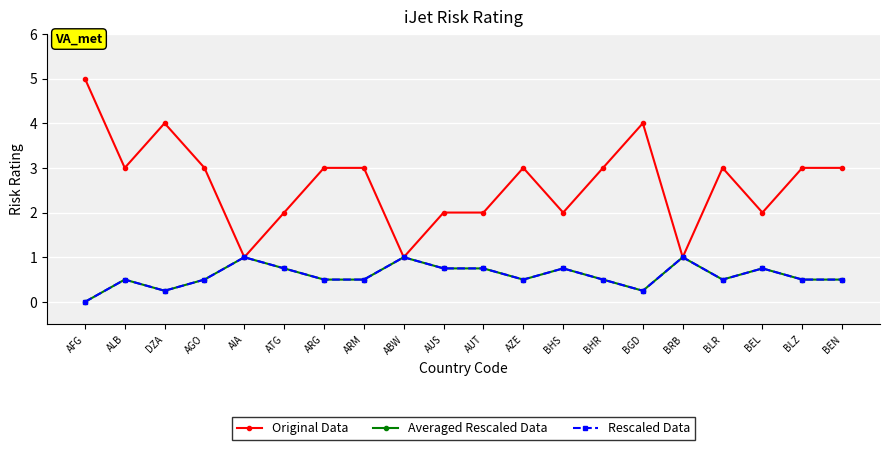

Reading left to right, what are all the values shown in this chart?

Original Data: 5.0	3.0	4.0	3.0	1.0	2.0	3.0	3.0	1.0	2.0	2.0	3.0	2.0	3.0	4.0	1.0	3.0	2.0	3.0	3.0
Averaged Rescaled Data: 0.0	0.5	0.2	0.5	1.0	0.8	0.5	0.5	1.0	0.8	0.8	0.5	0.8	0.5	0.2	1.0	0.5	0.8	0.5	0.5
Rescaled Data: 0.0	0.5	0.2	0.5	1.0	0.8	0.5	0.5	1.0	0.8	0.8	0.5	0.8	0.5	0.2	1.0	0.5	0.8	0.5	0.5